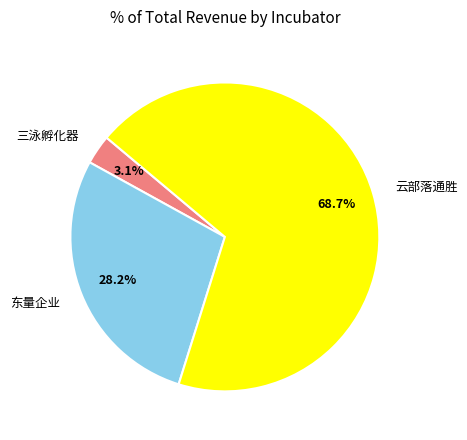

How many segments does this pie chart have?

3